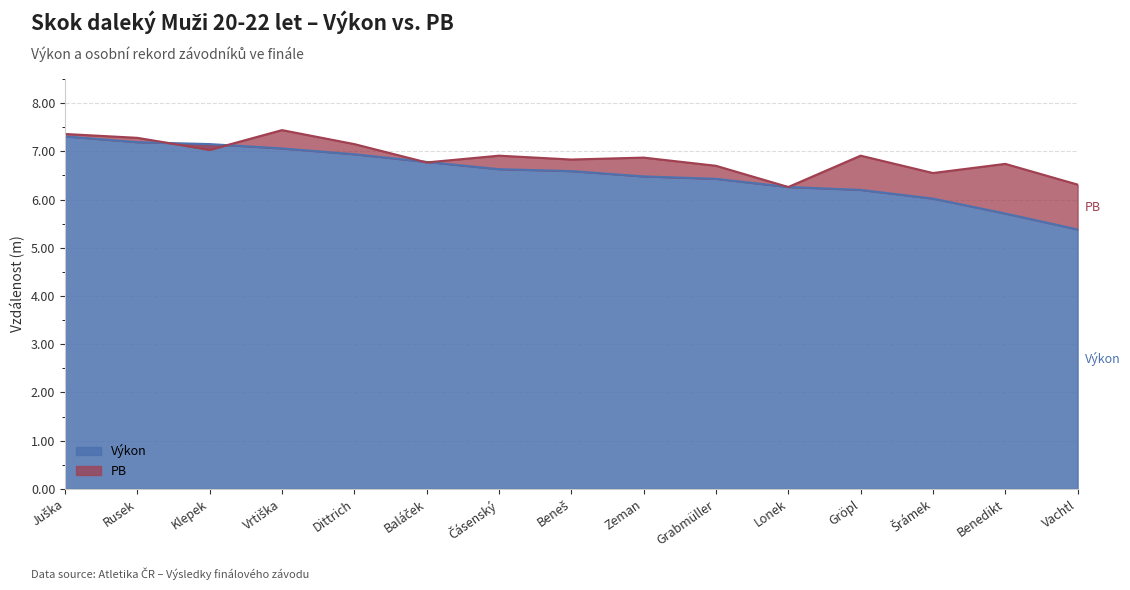

True or false: the data shows 4.5 at Vrtiška.

False